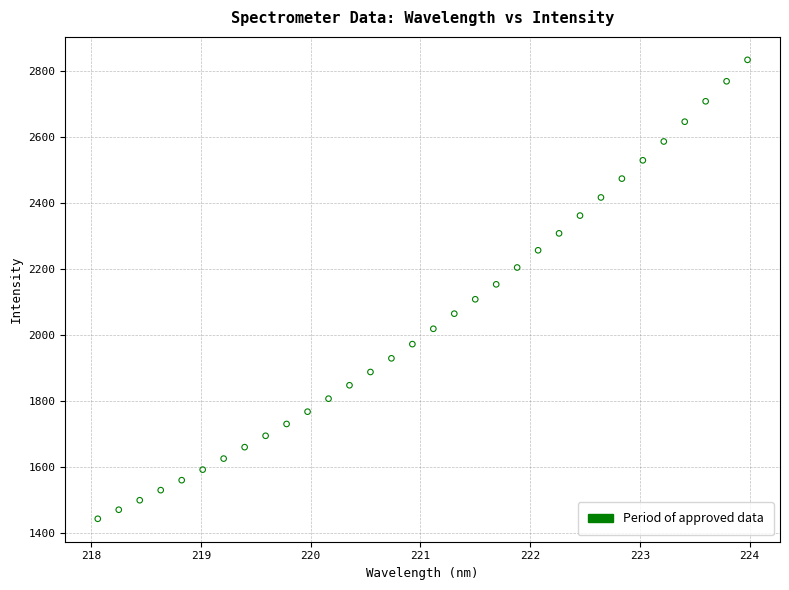

What is the range of Y values (max minus min)?

1391.1